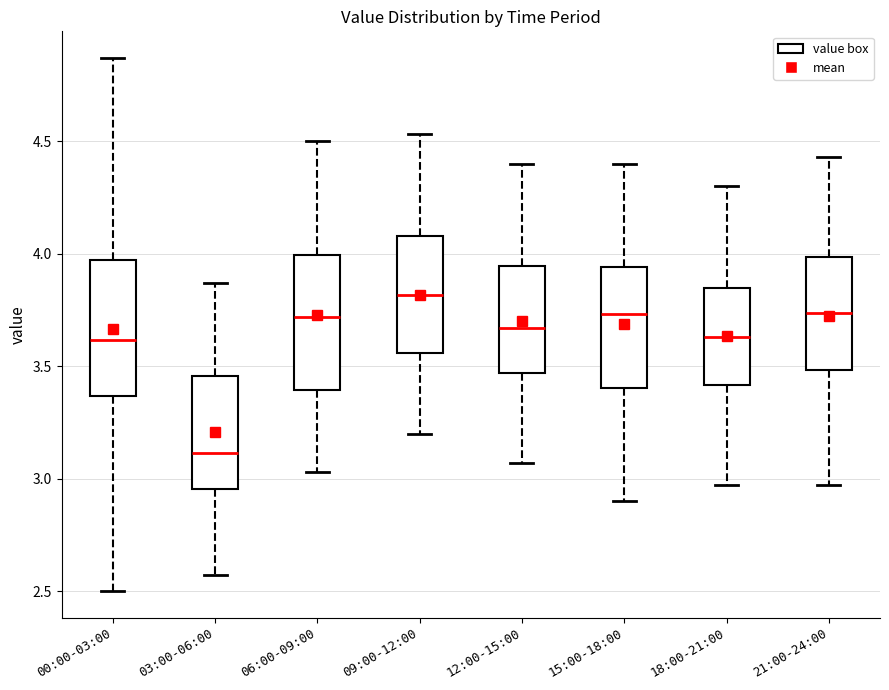

Which box's median line is the lowest?

03:00-06:00